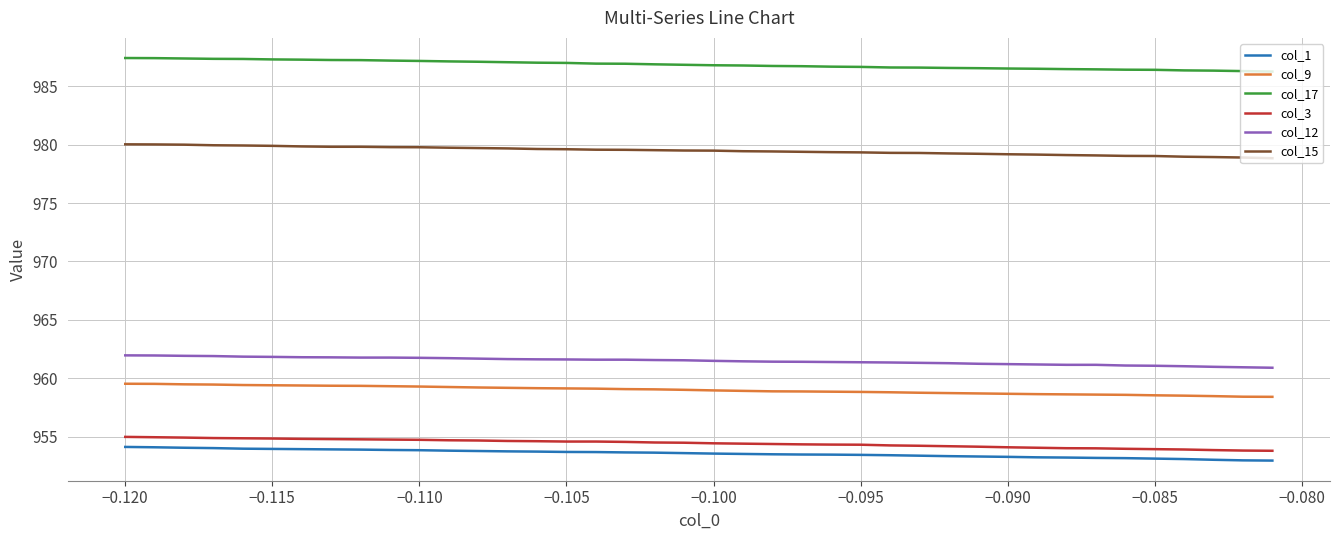

What is the maximum value for col_12?

962.0